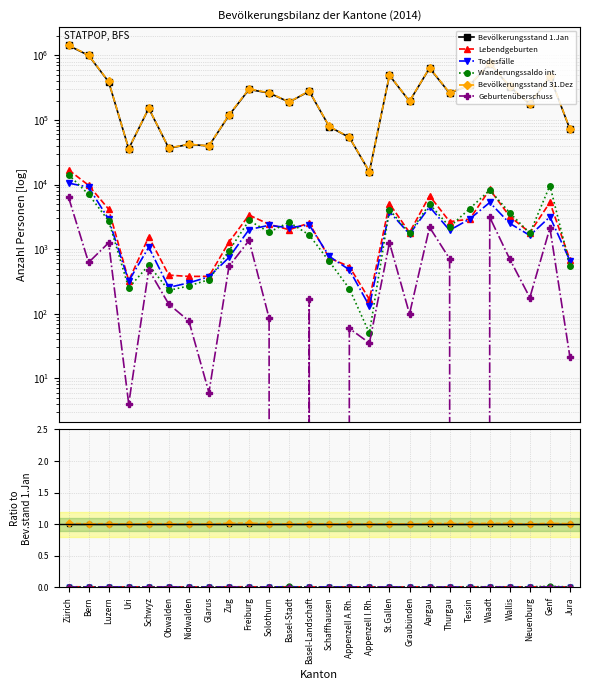

True or false: Bevölkerungsstand 31.Dez and Bevölkerungsstand 1.Jan intersect in this chart.

False